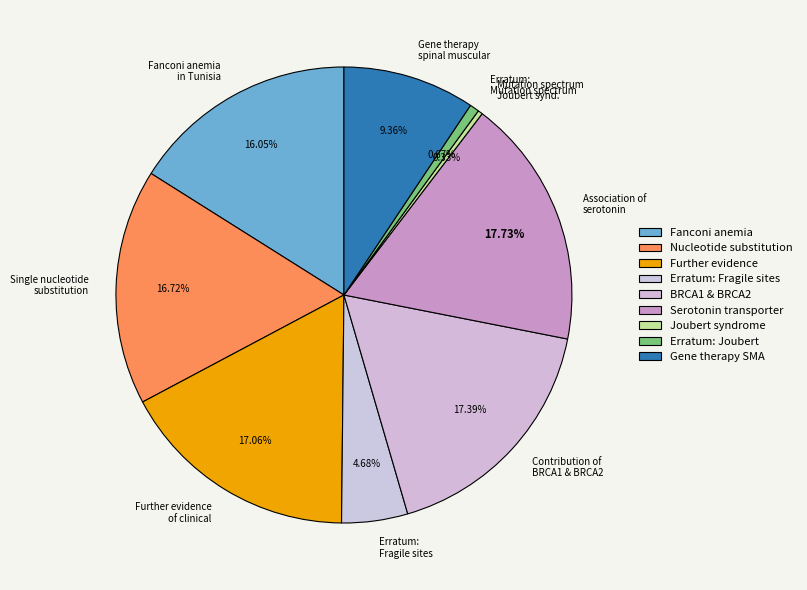

Is the sum of Single nucleotide substitution and Further evidence of clinical greater than half?

No